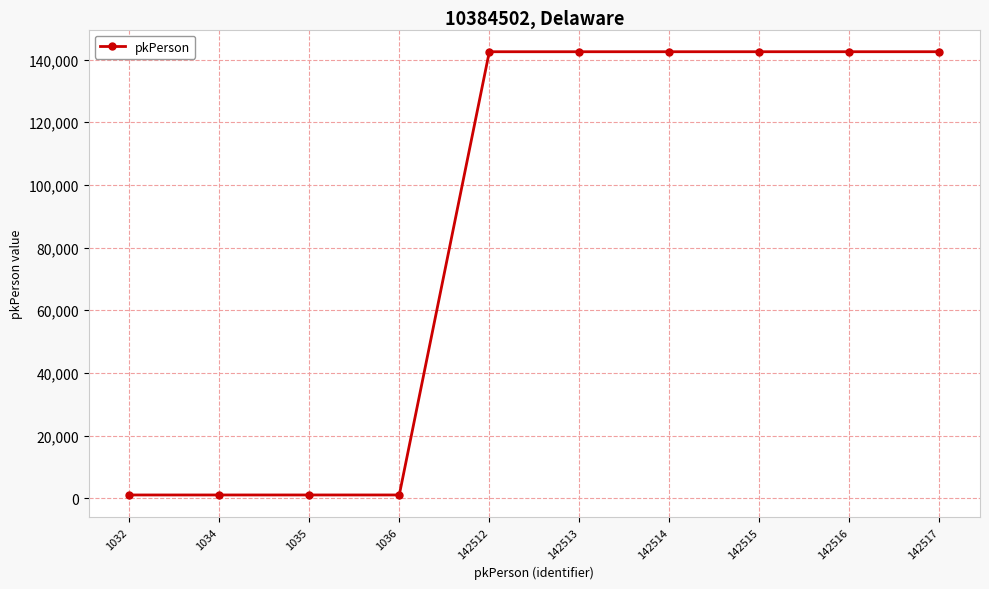

Approximately how many times larger is the value at 142515 compared to 1036?

137.6